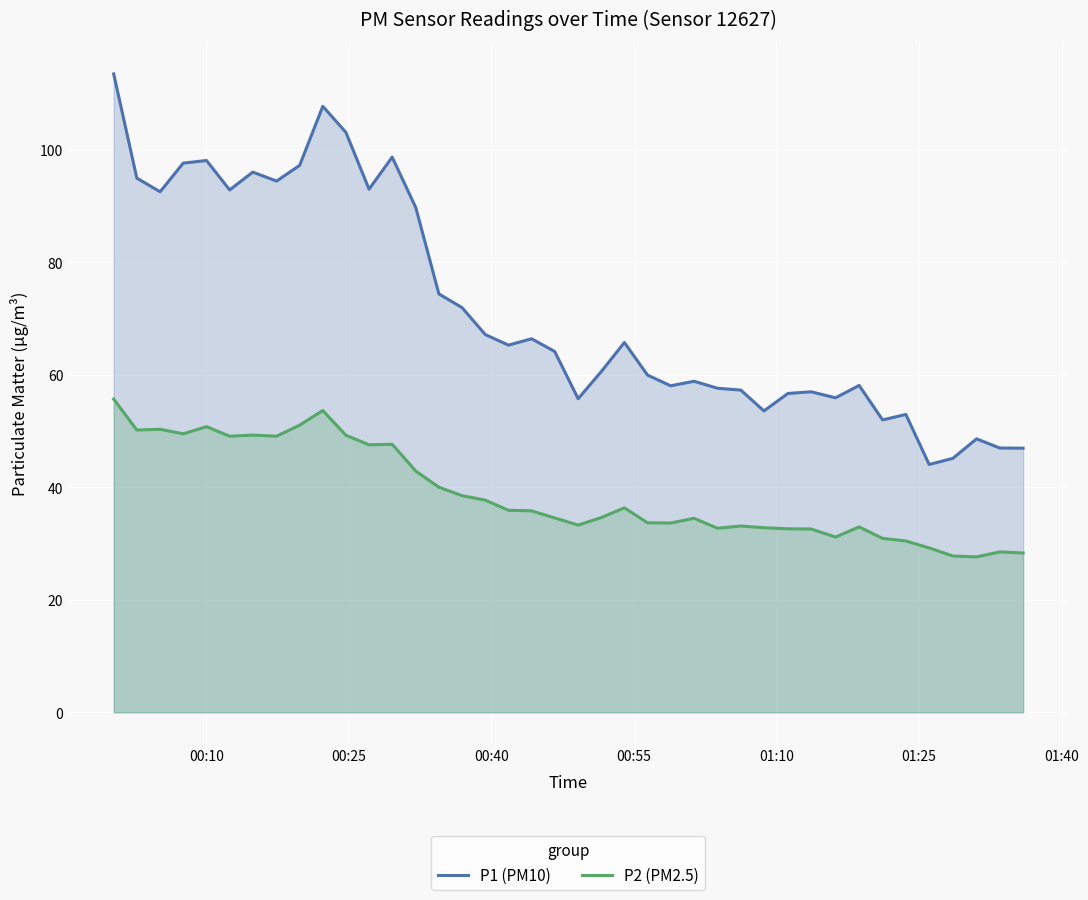

At how many categories does at least one series exceed 107?

2